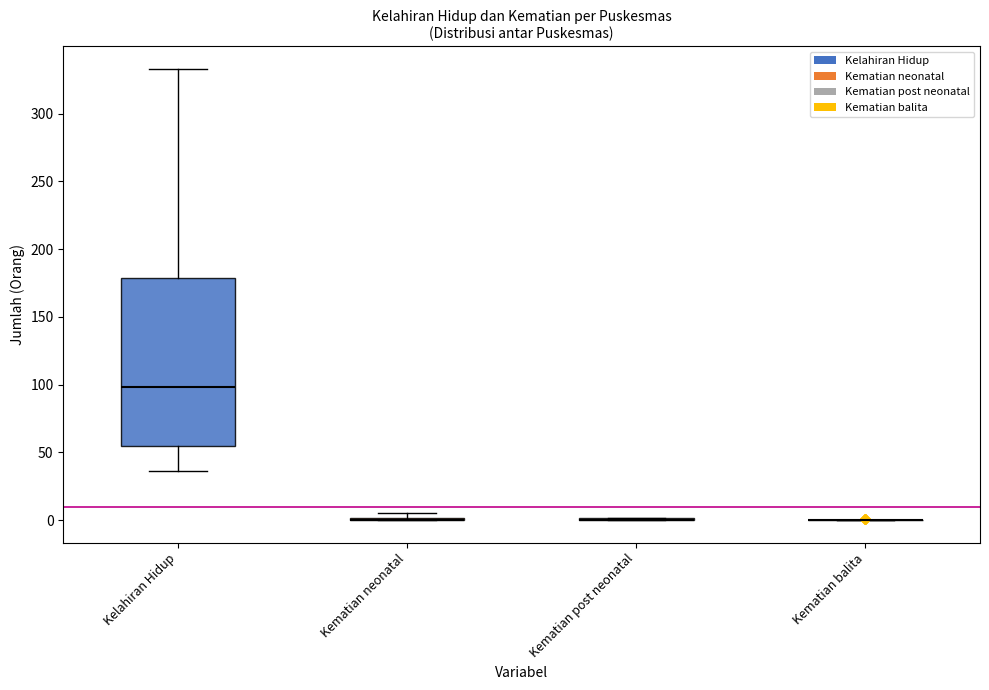

Reading left to right, list all the values displayed in this chart.

Kelahiran Hidup: 333	98	206	179	67	190	134	55	100	79	39	40	36
Kematian neonatal: 0	0	0	4	2	5	0	0	4	1	2	0	0
Kematian post neonatal: 0	2	0	0	2	2	2	0	0	2	0	0	0
Kematian balita: 0	1	0	1	0	1	0	0	0	0	0	0	0